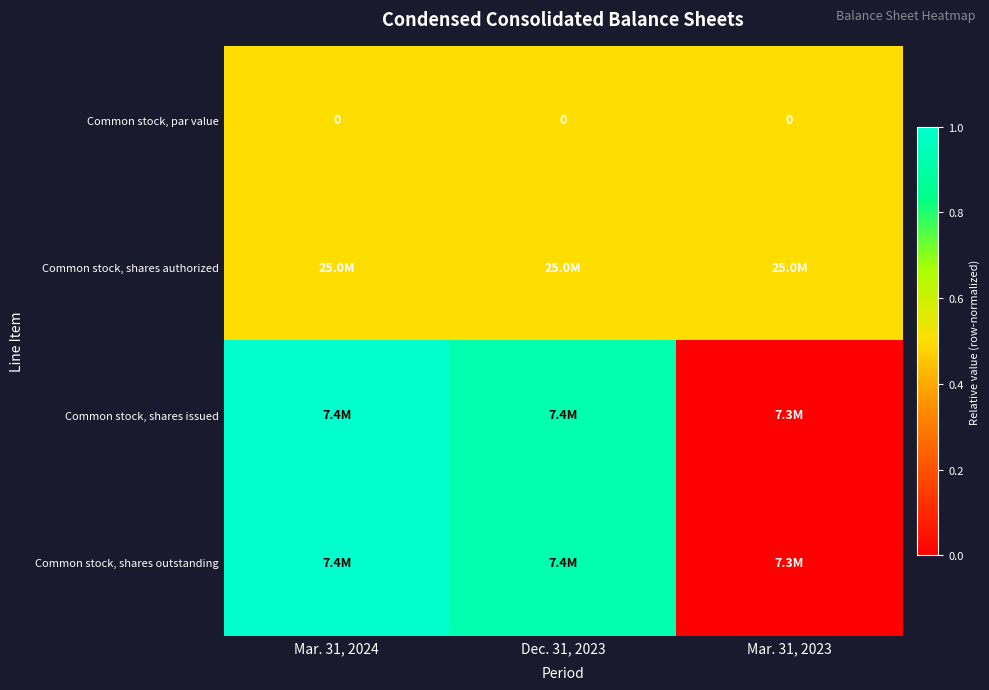

How many data points does each series have?

3